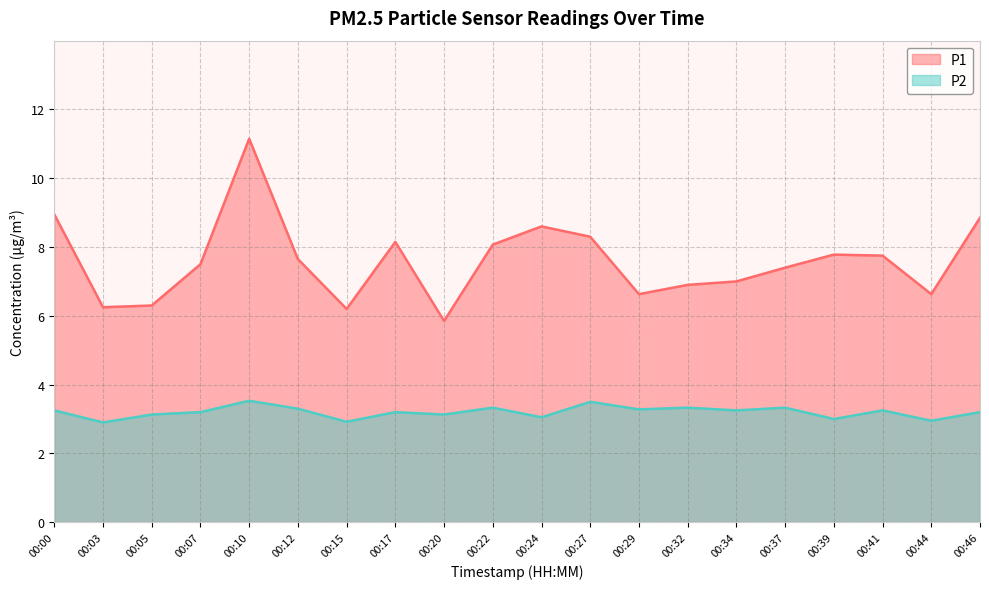

Is it true that P1 equals 8.6 at 00:24?

True